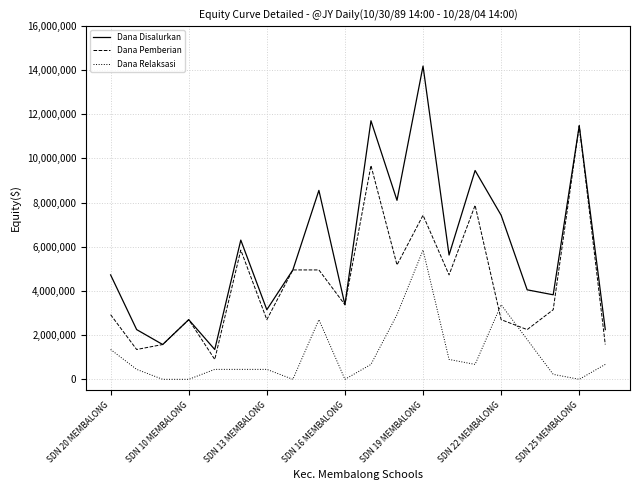

How many times do Dana Relaksasi and Dana Pemberian cross each other?

2